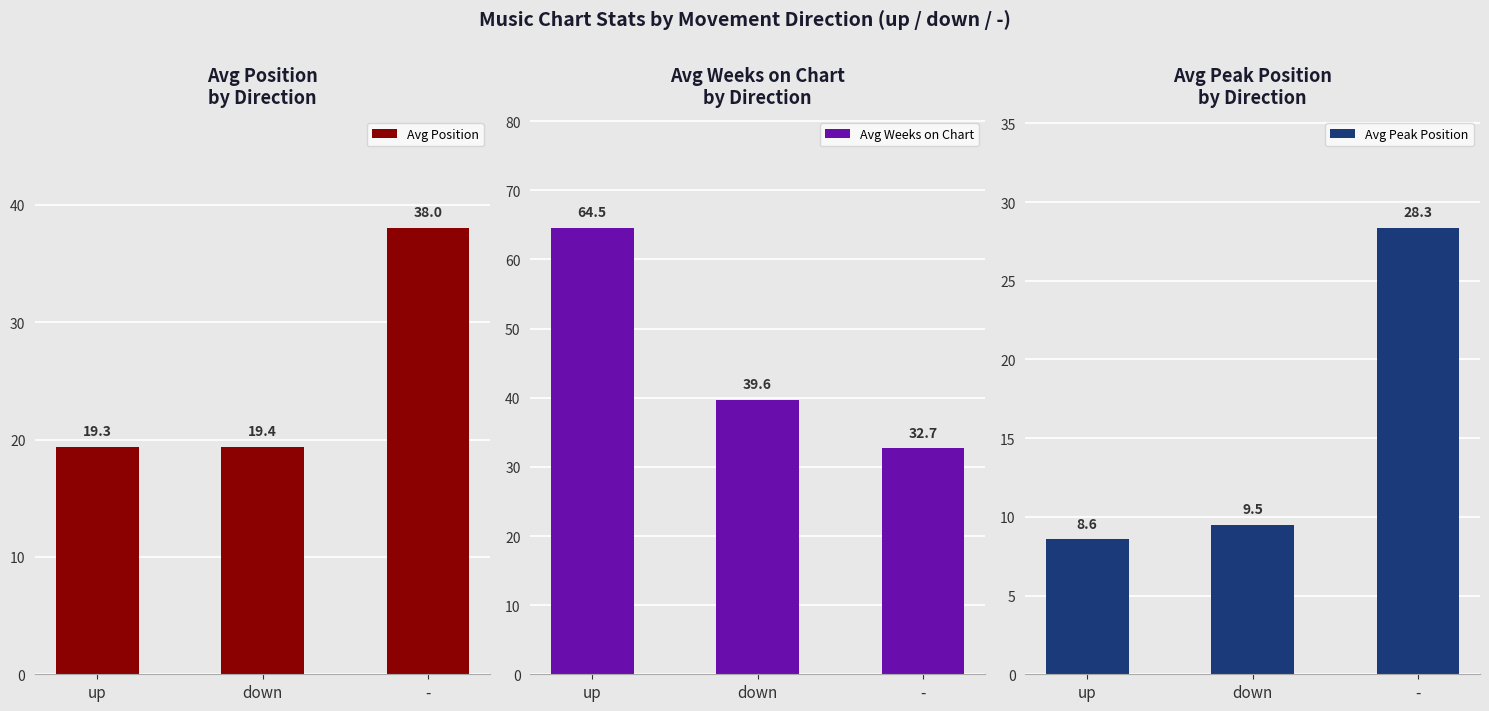

What is the sum of all Avg Position values?

76.7